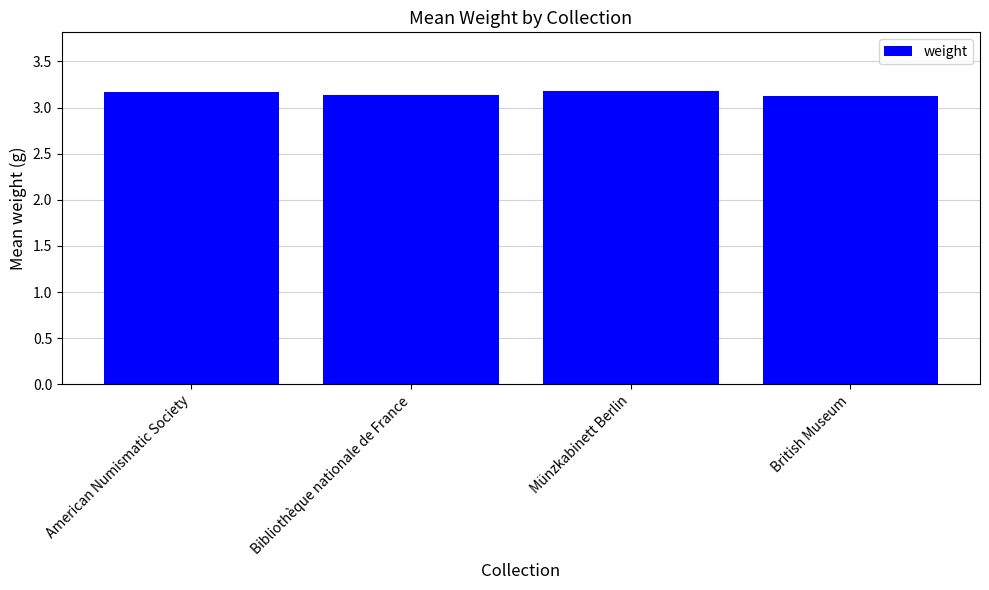

Reading left to right, extract all data points from this chart.

3.2	3.1	3.2	3.1